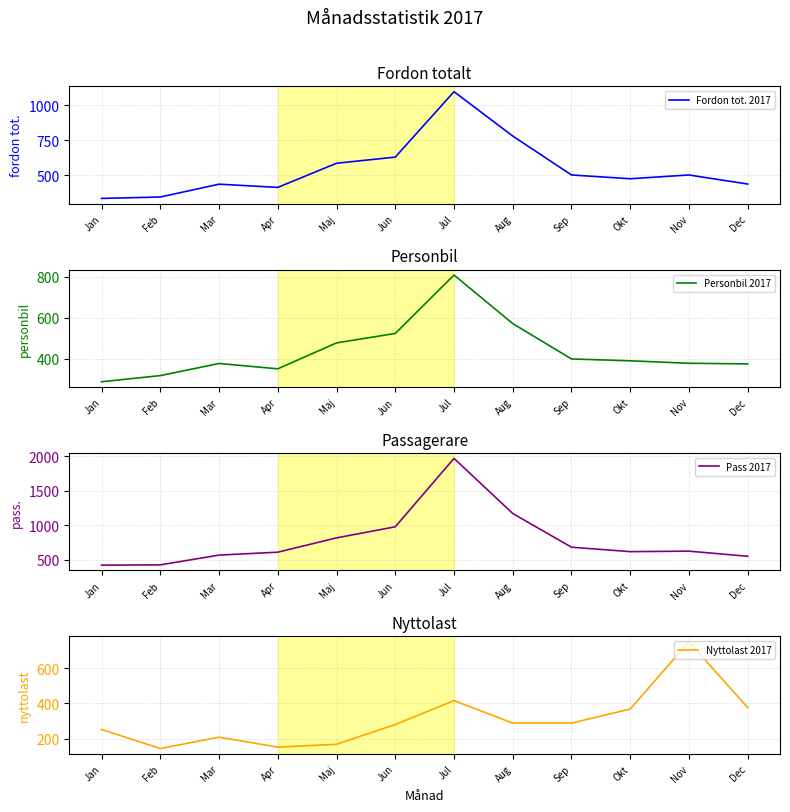

What is the sum of the Nyttolast 2017 values at Nov and Jun?

1030